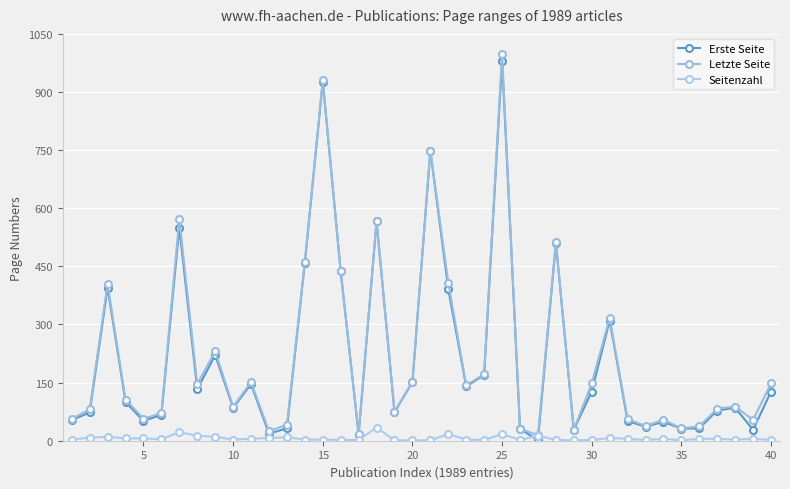

What is the maximum value for Seitenzahl?

34.0